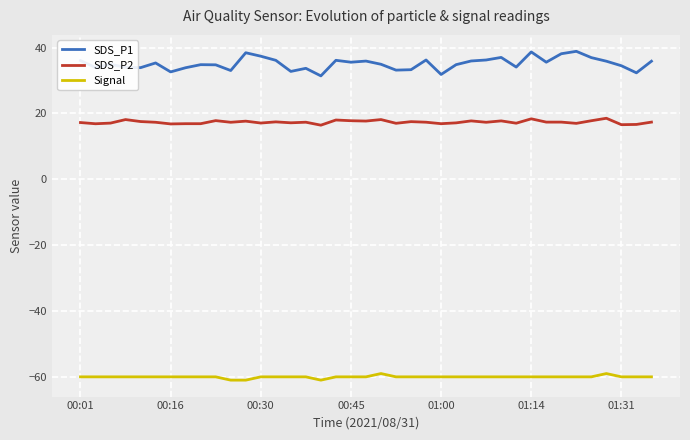

Which series has the widest spread of values?

SDS_P1